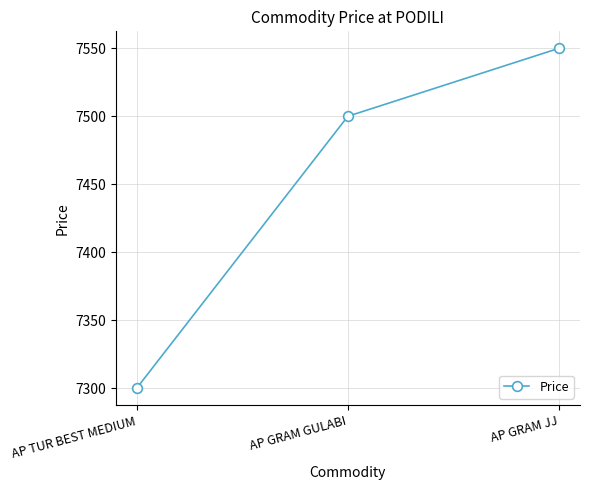

Between AP GRAM JJ and AP TUR BEST MEDIUM, which is larger?

AP GRAM JJ